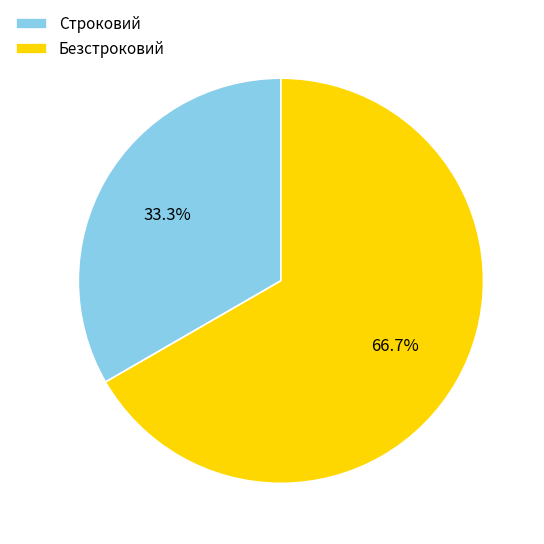

To the nearest percent, what is the difference between the largest and smallest slice percentages?

33%